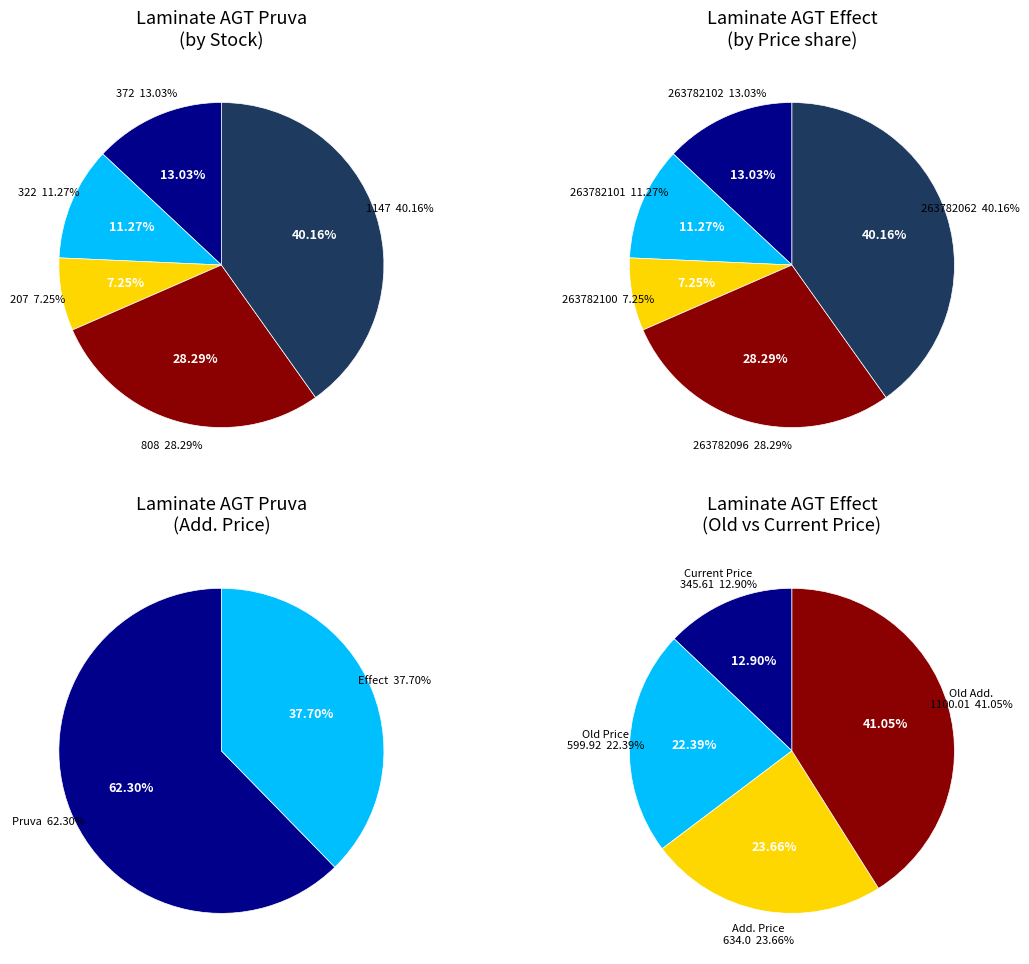

Does 2 represent more than half of the total?

No